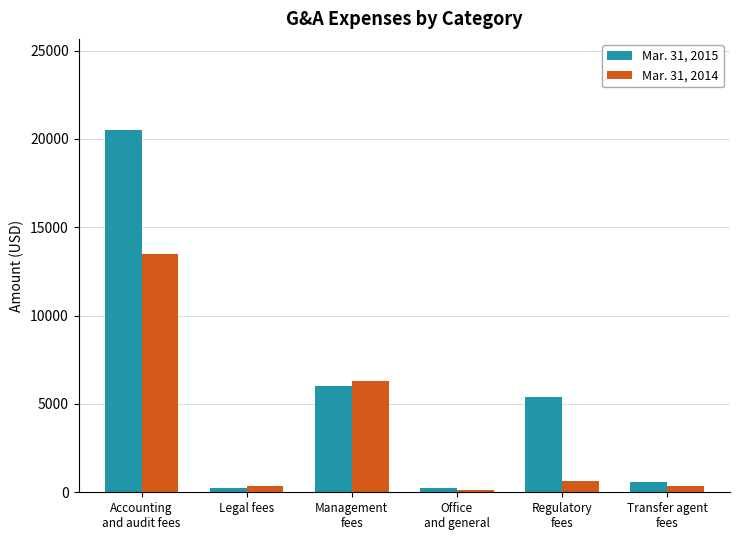

What is the lowest value of the Mar. 31, 2015 series?

256